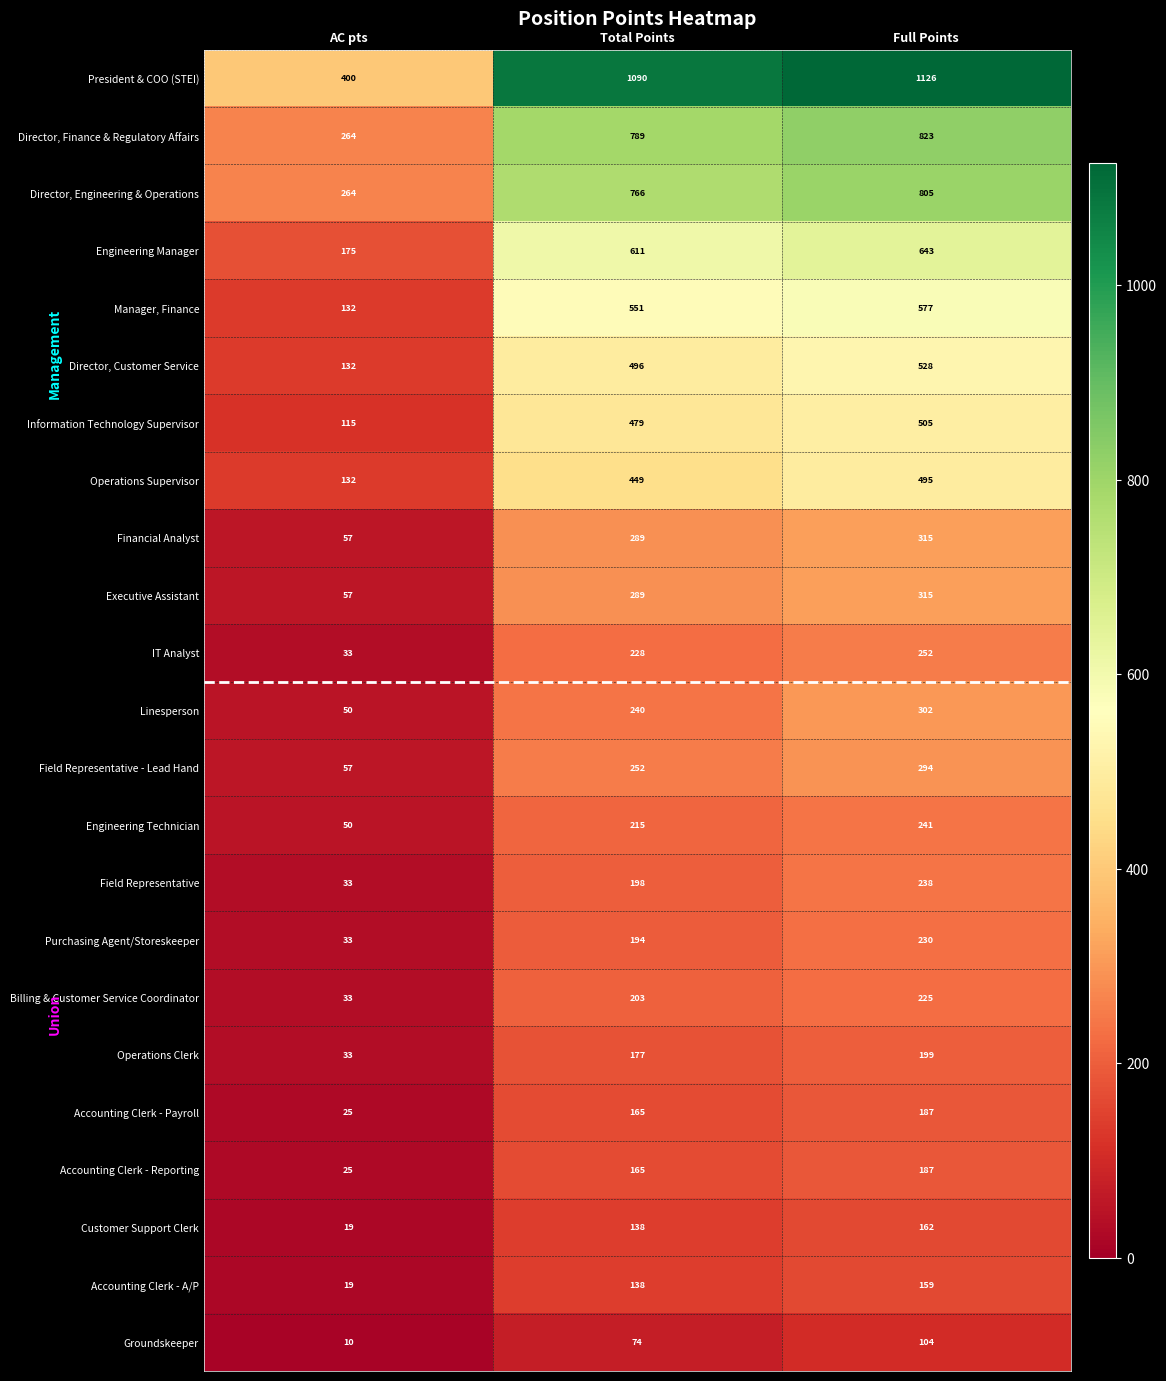

At how many categories does at least one series exceed 244?

3